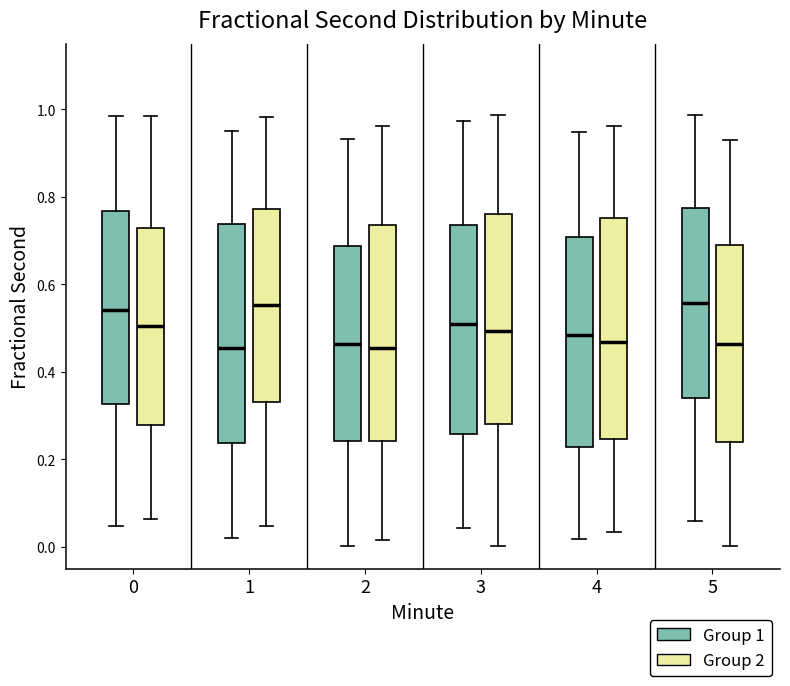

Reading left to right, read every box against the y-axis: the position of its median line, the range the box covers, and the ends of its whiskers. The values are not printed on the chart, so give them approximately, as read against the axis.

0 (Group 1): median 0.54, box 0.32 to 0.76, whiskers 0.04 to 0.98
0 (Group 2): median 0.50, box 0.28 to 0.72, whiskers 0.06 to 0.98
1 (Group 1): median 0.46, box 0.24 to 0.74, whiskers 0.02 to 0.96
1 (Group 2): median 0.56, box 0.34 to 0.78, whiskers 0.04 to 0.98
2 (Group 1): median 0.46, box 0.24 to 0.68, whiskers 0.00 to 0.94
2 (Group 2): median 0.46, box 0.24 to 0.74, whiskers 0.02 to 0.96
3 (Group 1): median 0.52, box 0.26 to 0.74, whiskers 0.04 to 0.98
3 (Group 2): median 0.50, box 0.28 to 0.76, whiskers 0.00 to 0.98
4 (Group 1): median 0.48, box 0.22 to 0.70, whiskers 0.02 to 0.94
4 (Group 2): median 0.46, box 0.24 to 0.76, whiskers 0.04 to 0.96
5 (Group 1): median 0.56, box 0.34 to 0.78, whiskers 0.06 to 0.98
5 (Group 2): median 0.46, box 0.24 to 0.70, whiskers 0.00 to 0.92